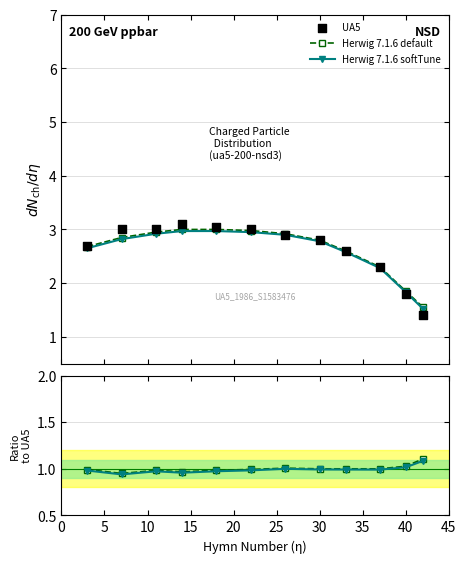

Which series reaches the minimum Y coordinate?

Herwig 7.1.6 softTune